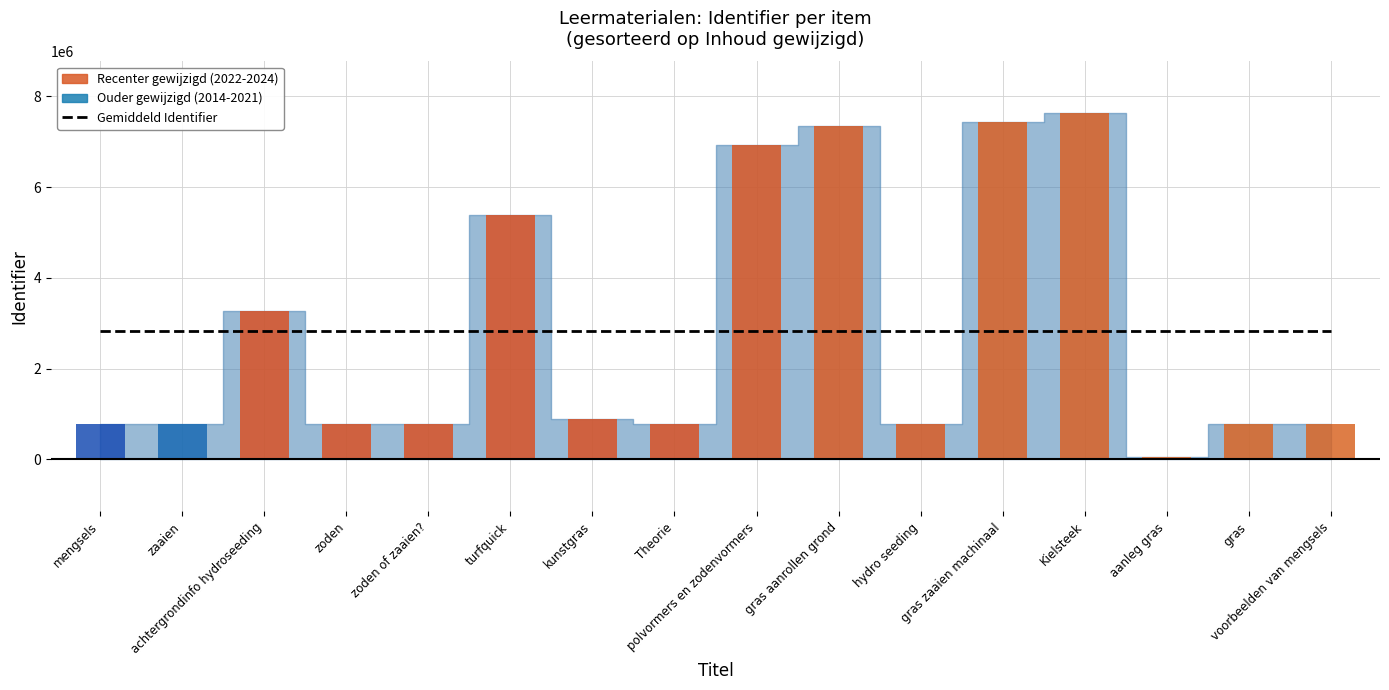

The value at polvormers en zodenvormers is 3287219. True or false?

False